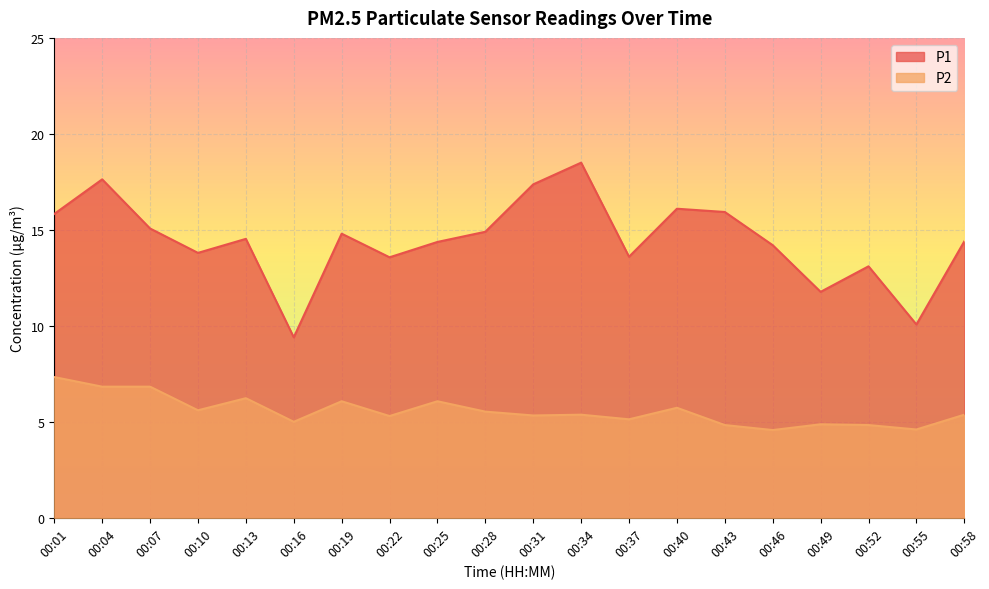

What is the difference between the maximum and second lowest values in the P2 series?

2.7